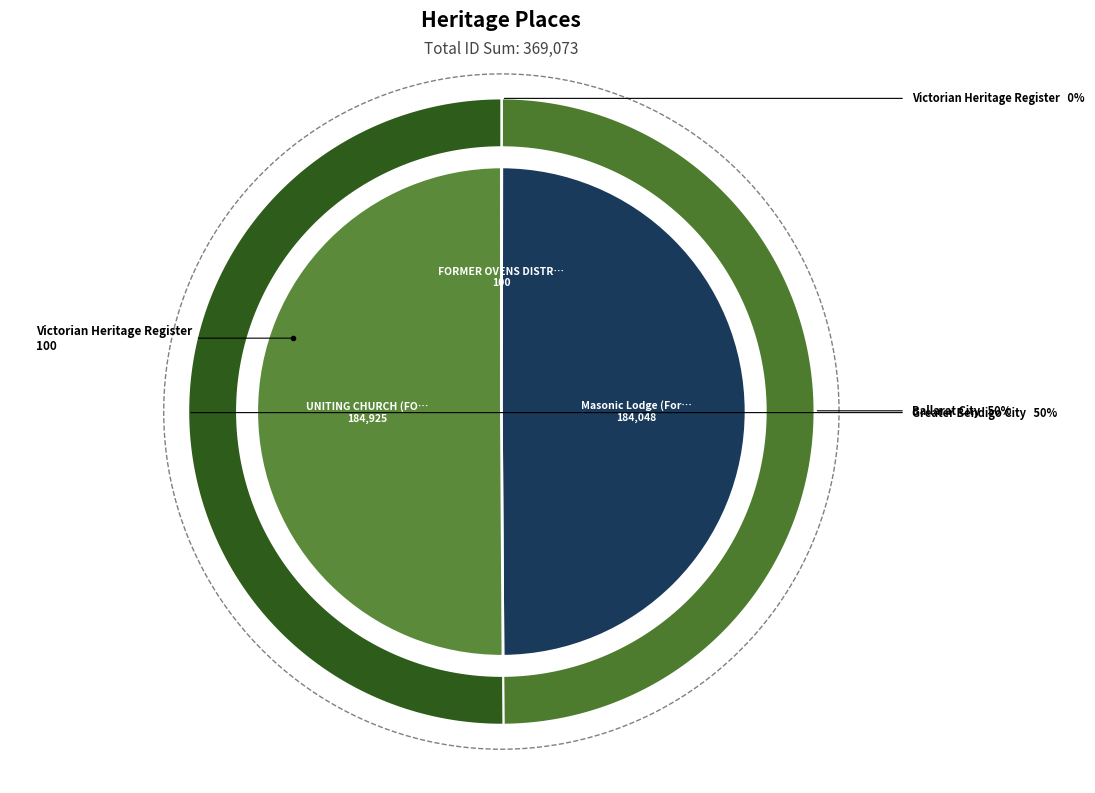

How many segments does this pie chart have?

3